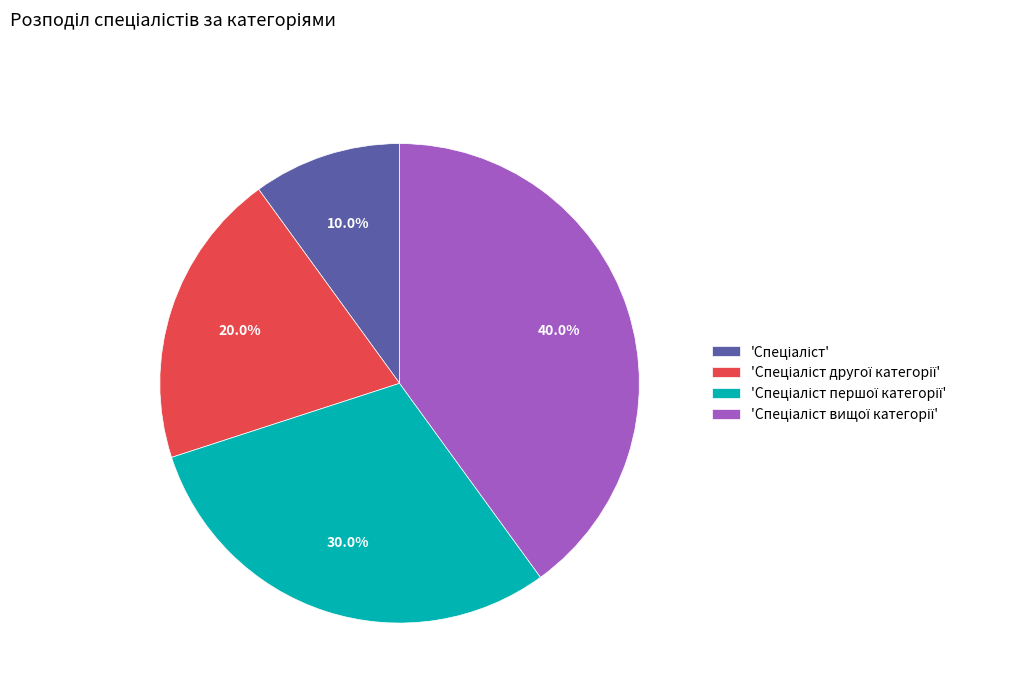

Is there any slice that represents more than half of the pie?

No